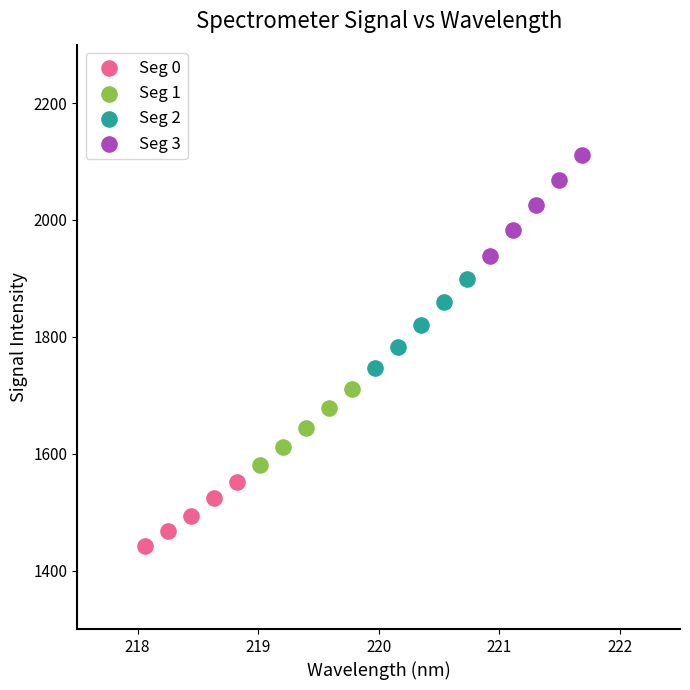

Which series reaches the minimum Y coordinate?

Seg 0